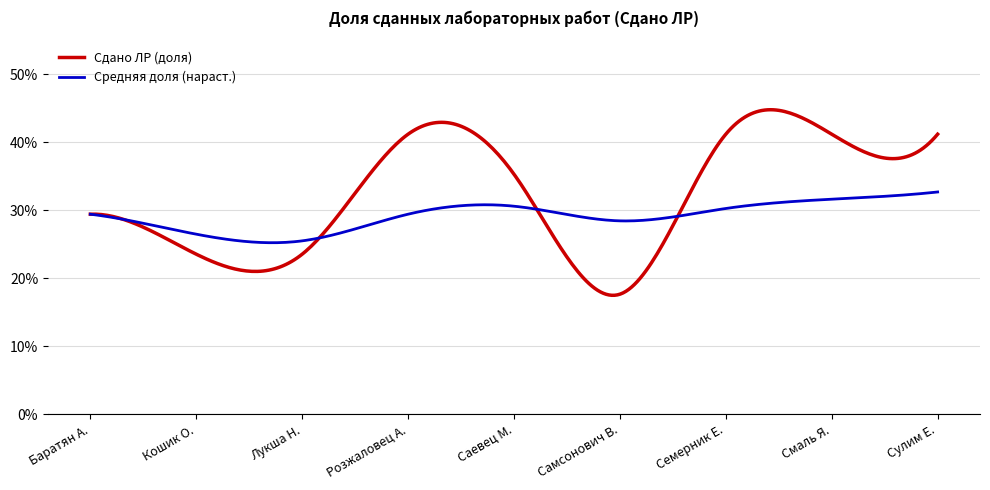

Which label corresponds to the largest value in the chart?

Розжаловец Александра